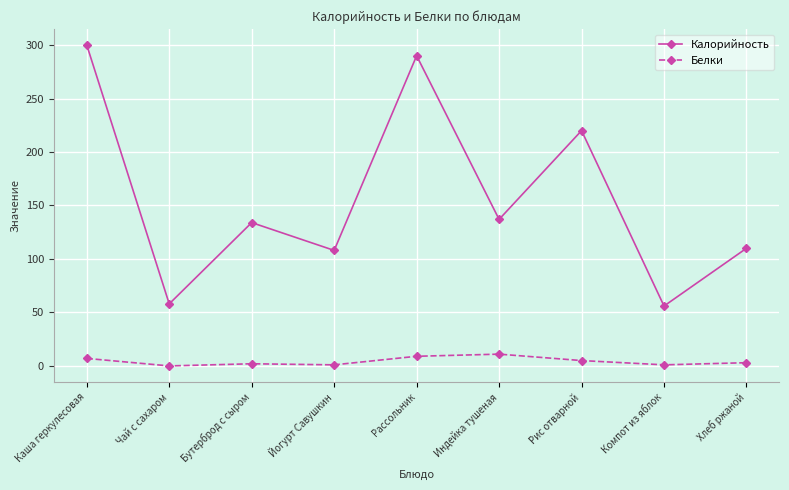

Which series has the largest total across all categories?

Калорийность